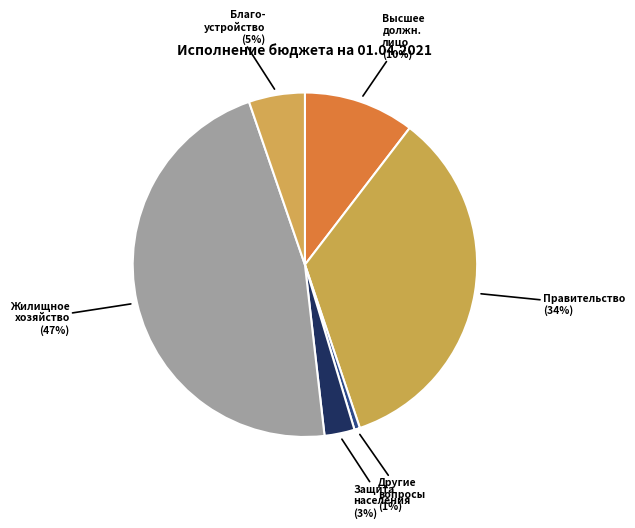

Rank the categories by value from lowest to highest.

Другие общегосударственные вопросы, Защита населения и территории, Благоустройство, Функционирование высшего должностного лица, Функционирование Правительства, Жилищное хозяйство